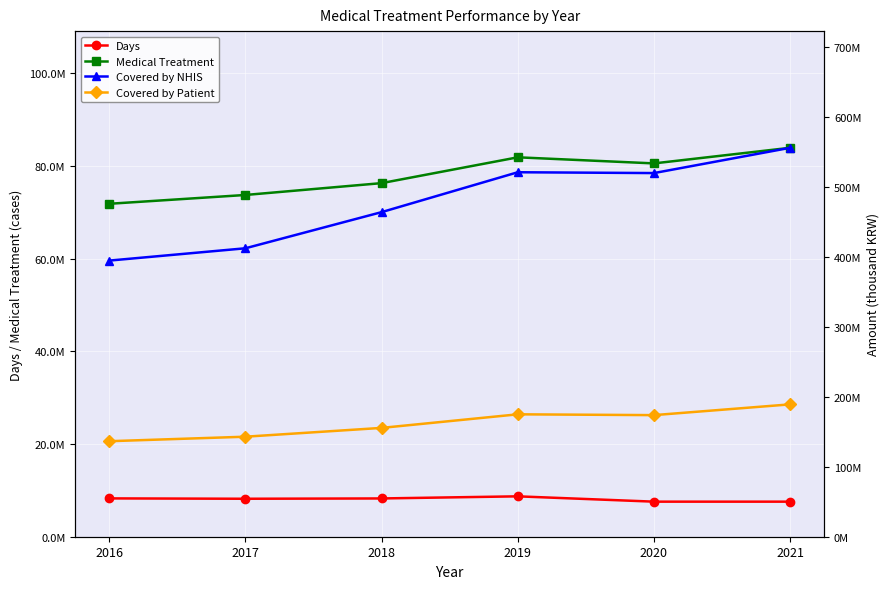

What are all the series names shown in the legend?

Days, Medical Treatment, Covered by NHIS, Covered by Patient